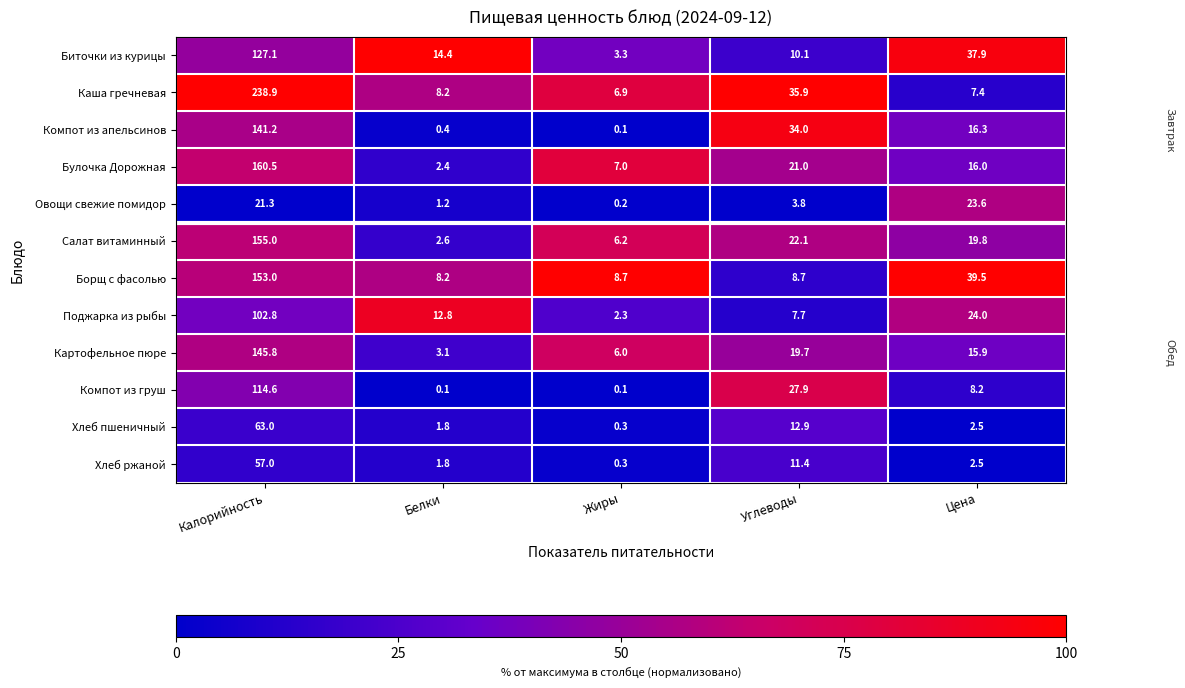

True or false: Компот из груш has a value of 0.1 at Белки.

True